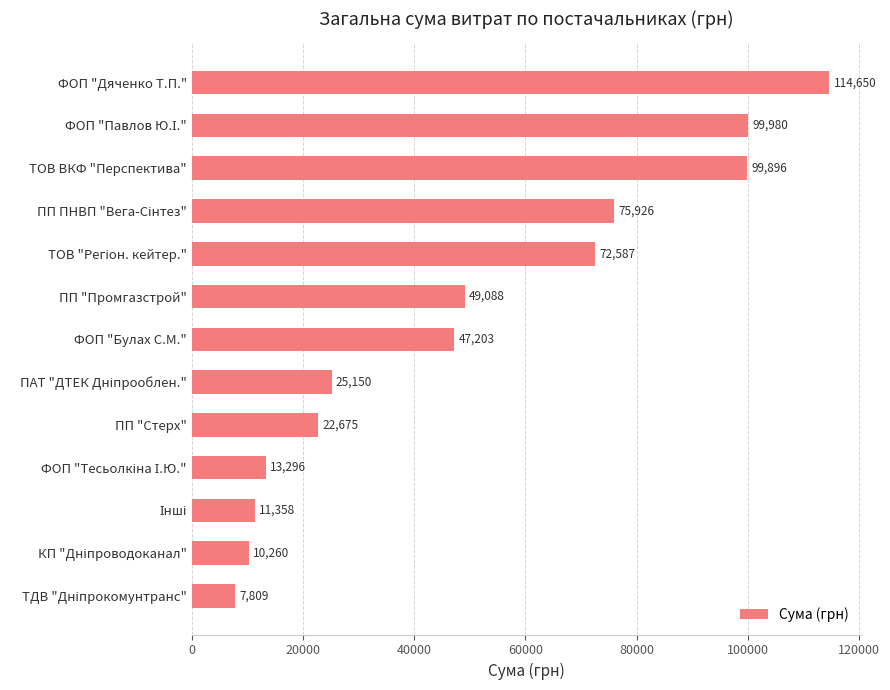

True or false: the data shows 47659.1 at ФОП "Дяченко Т.П.".

False